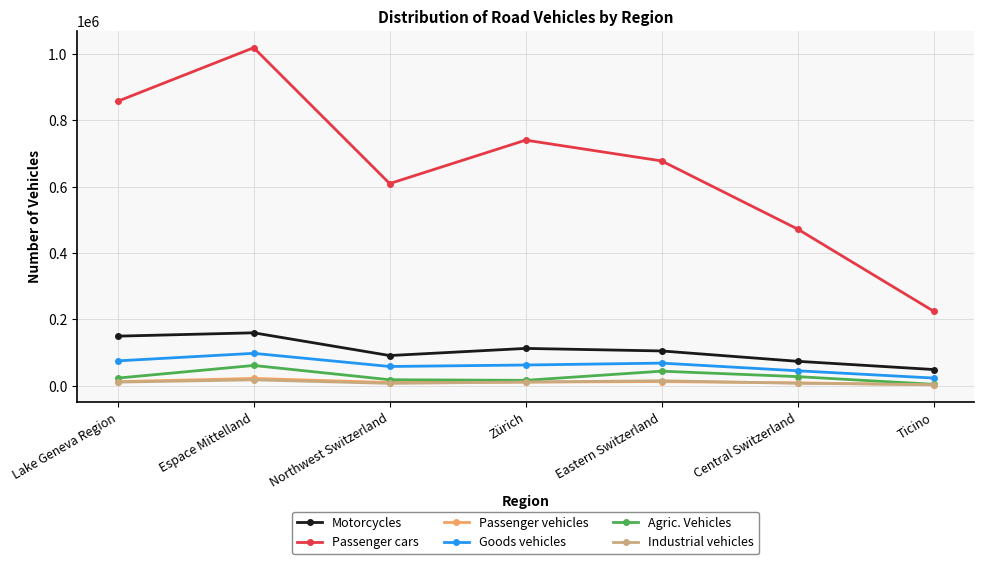

Does the chart display data point markers on the line(s)?

Yes